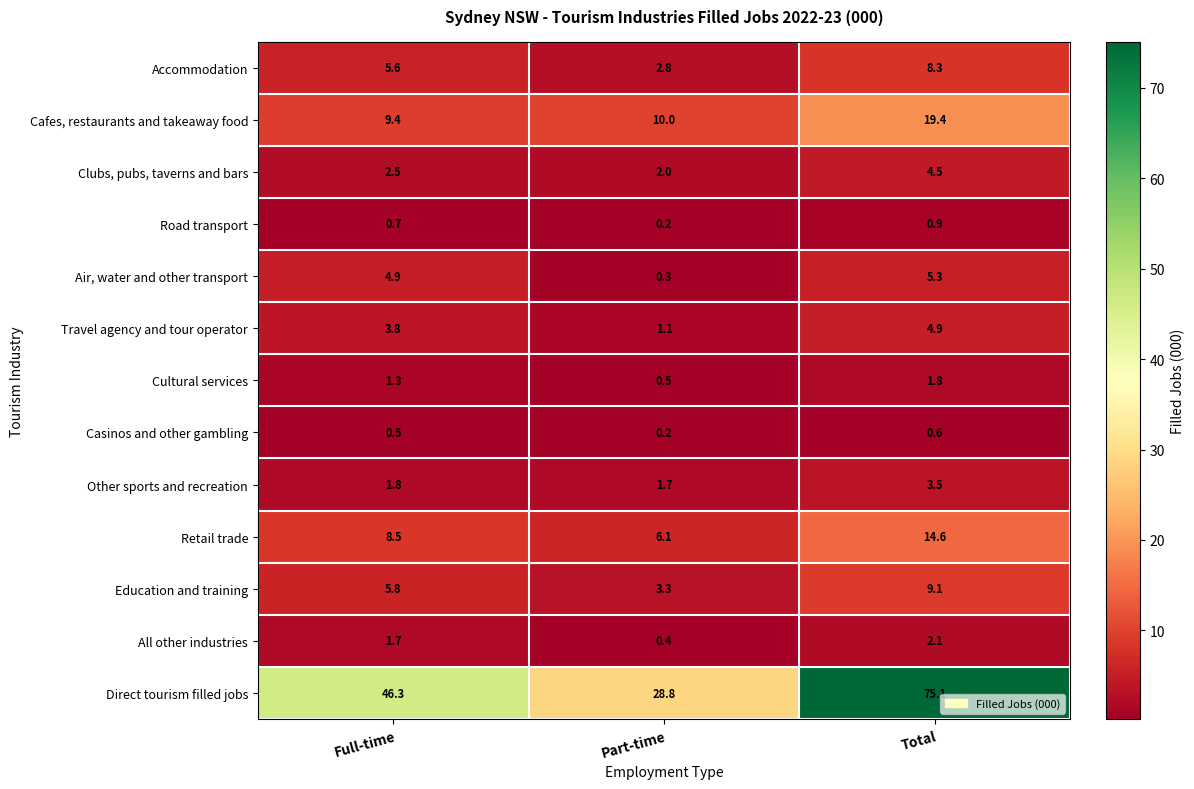

The value of Retail trade at Part-time is 6.1. True or false?

True